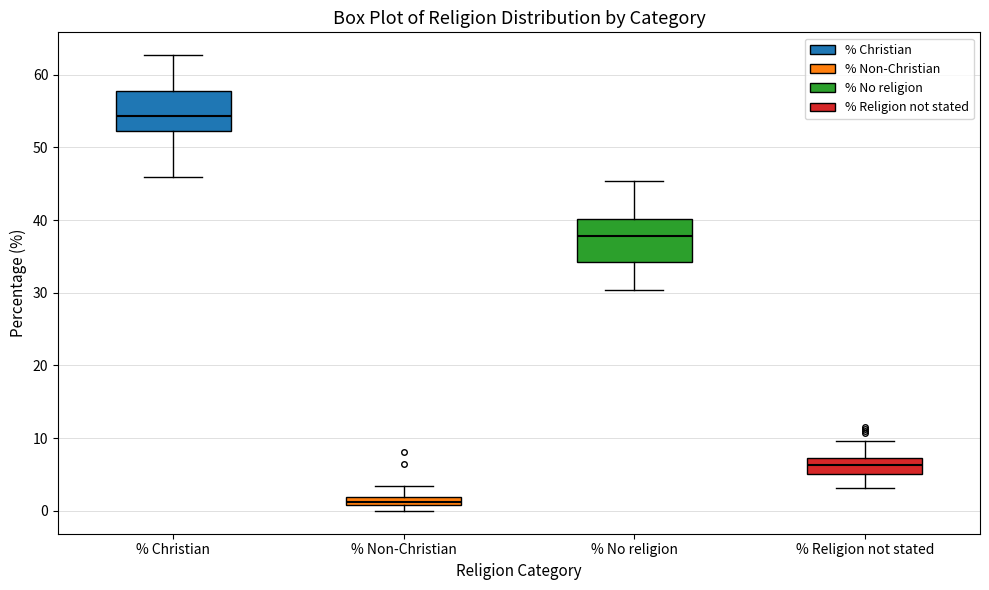

Where is the upper edge of the box for % No religion on the y-axis? The values are not printed on the chart, so give them approximately, as read against the axis.

40